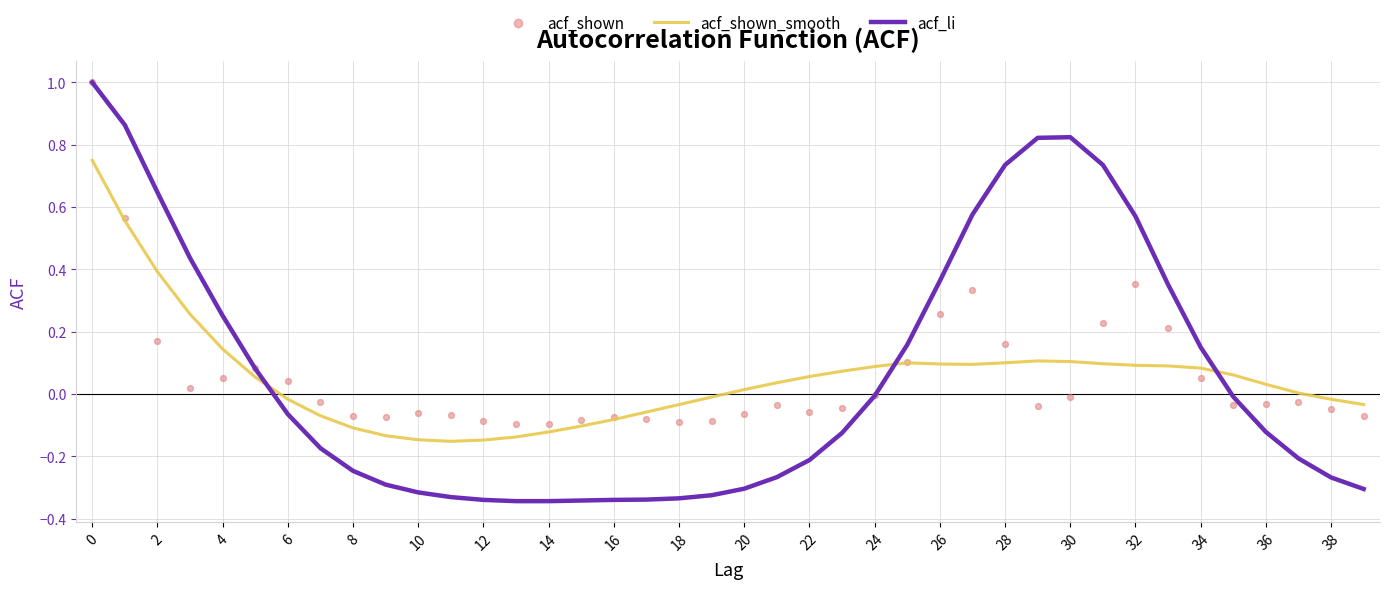

Which series has the largest Y range (max minus min)?

acf_li